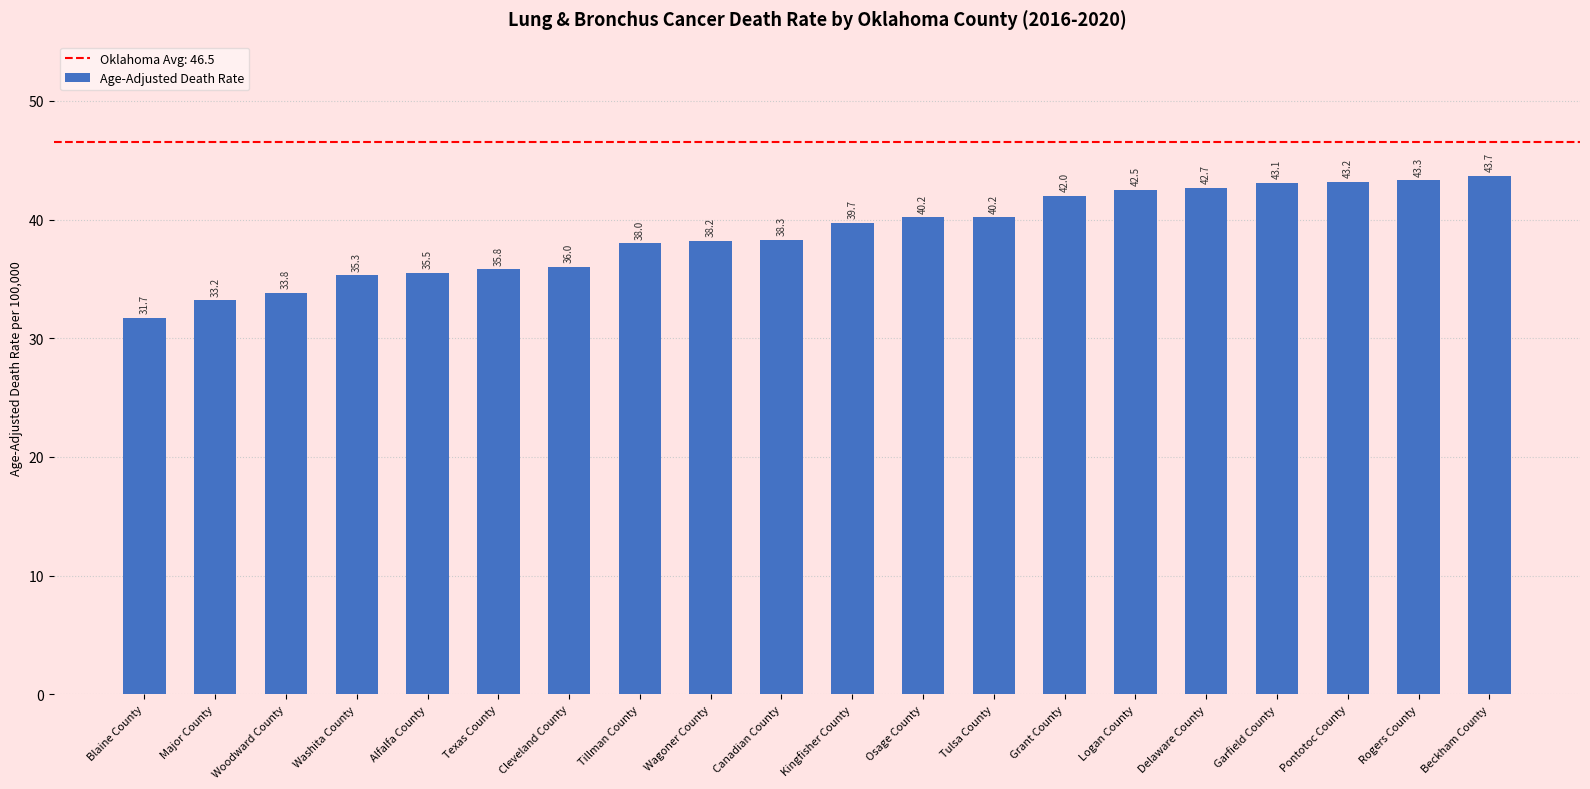

What is the sum of the values at Tillman County and Osage County?

78.2